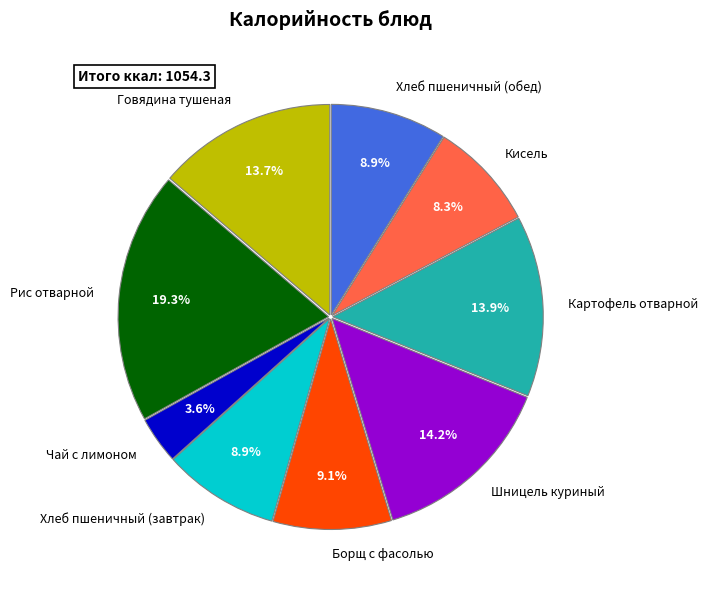

To the nearest percent, what portion does Борщ с фасолью represent?

9%